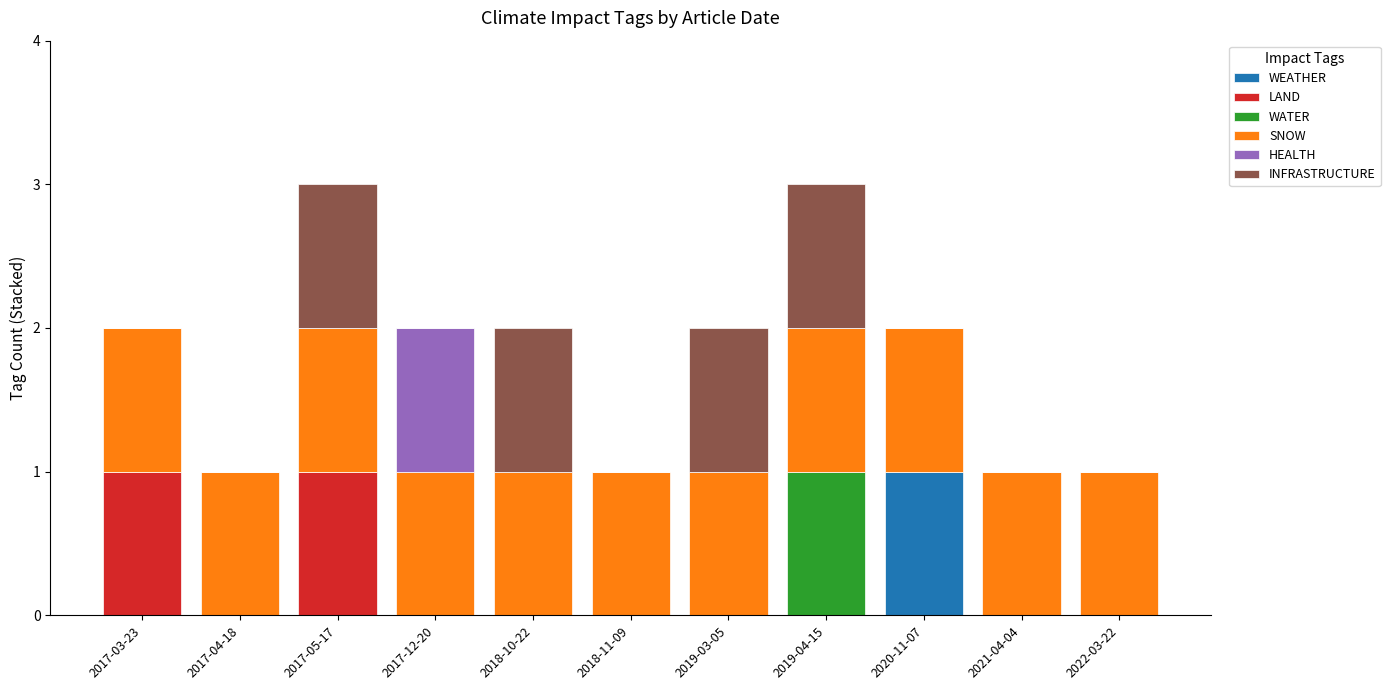

At which label does WEATHER reach its peak?

2020-11-07